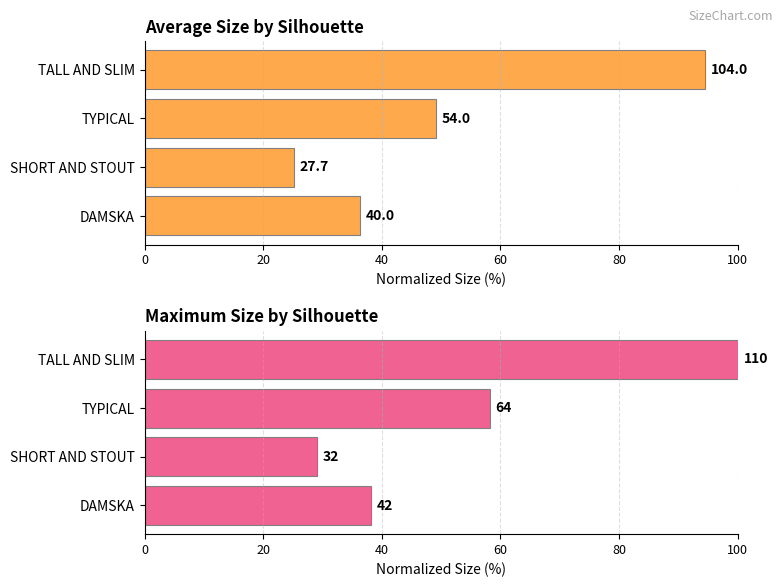

What is the difference between the highest and lowest values at TALL AND SLIM?

5.5